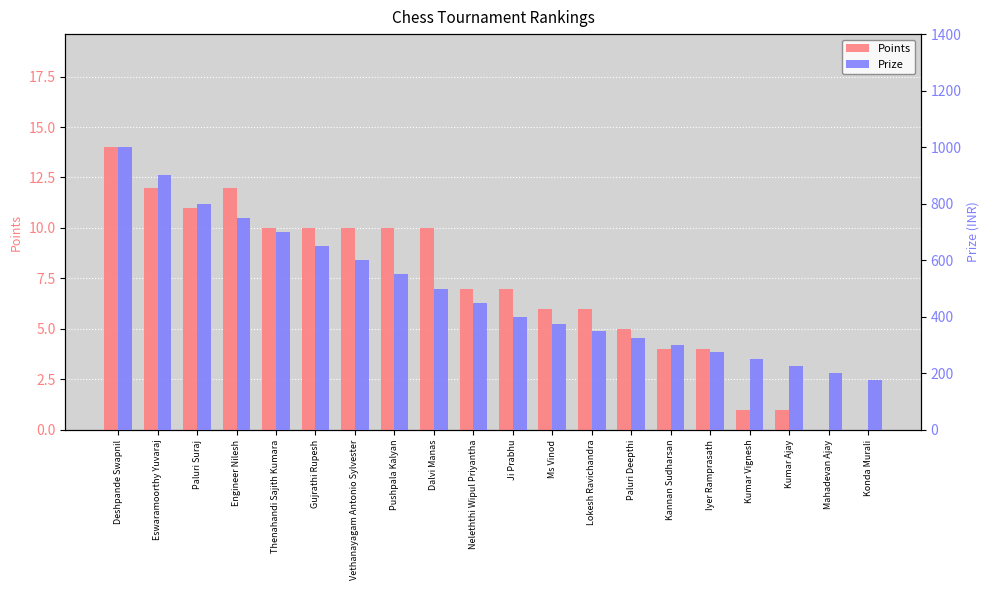

Which series has the largest total across all categories?

Prize